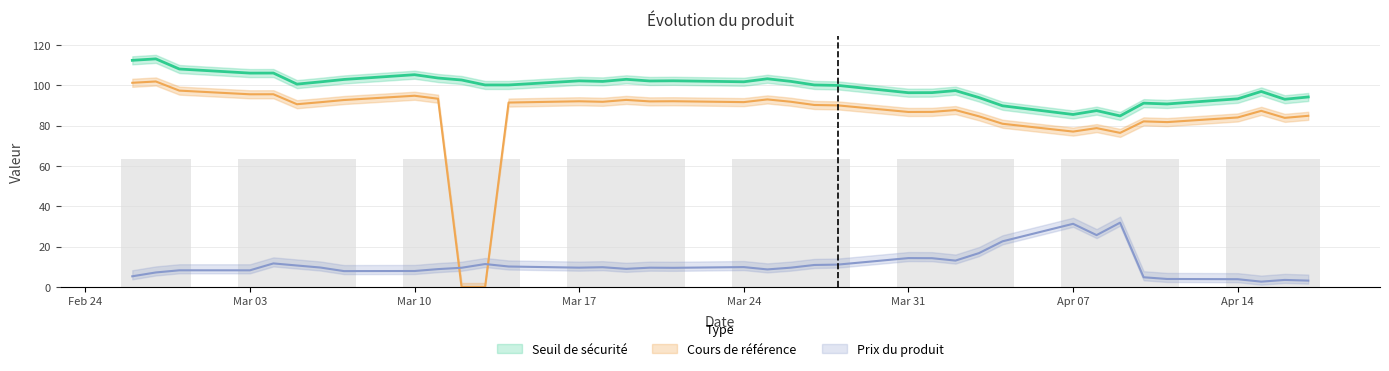

True or false: Seuil de sécurité has a value of 106.0 at 2025-03-03.

True